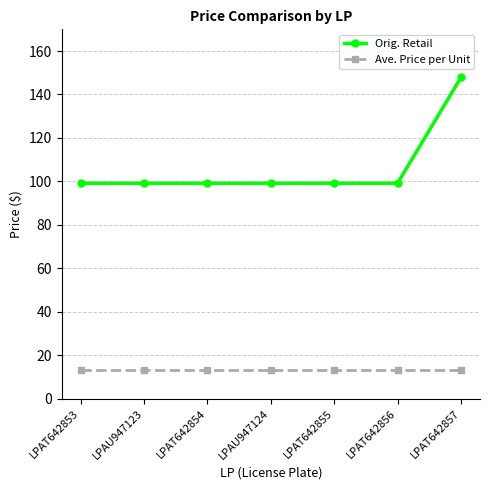

What is the approximate value of Ave. Price per Unit at LPAU947124?

13.0